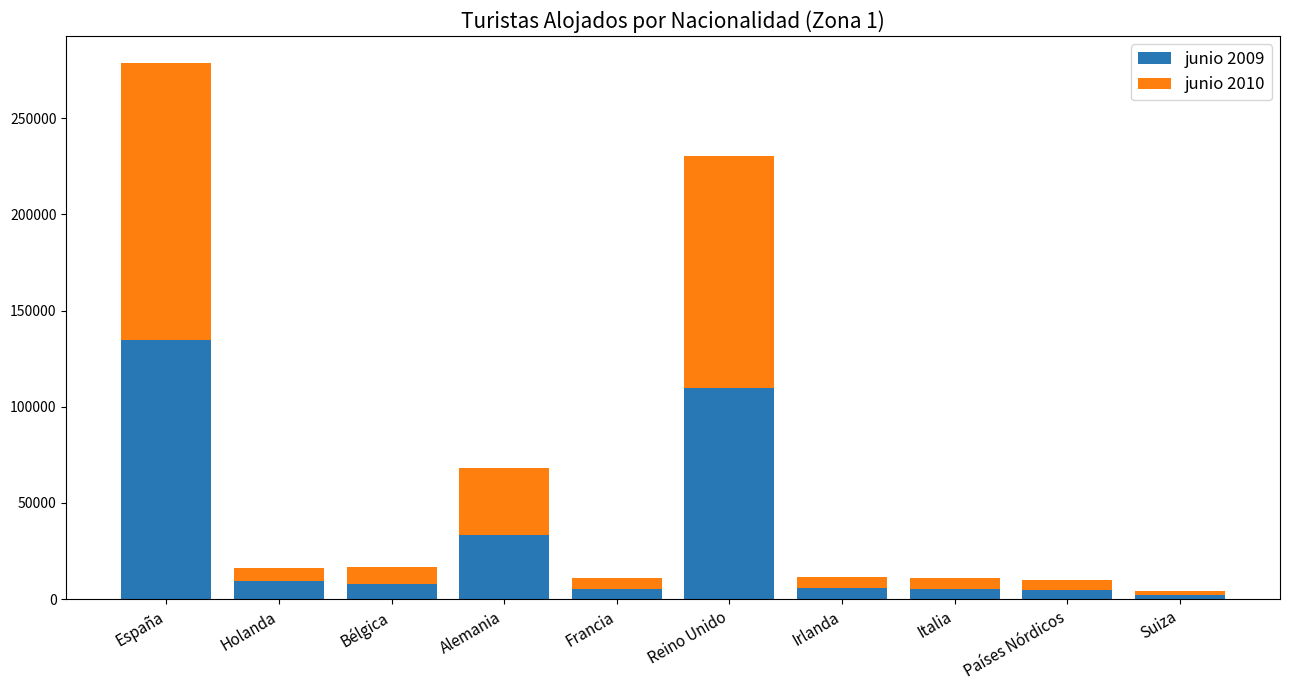

The value of junio 2009 at Bélgica is 7695. True or false?

True